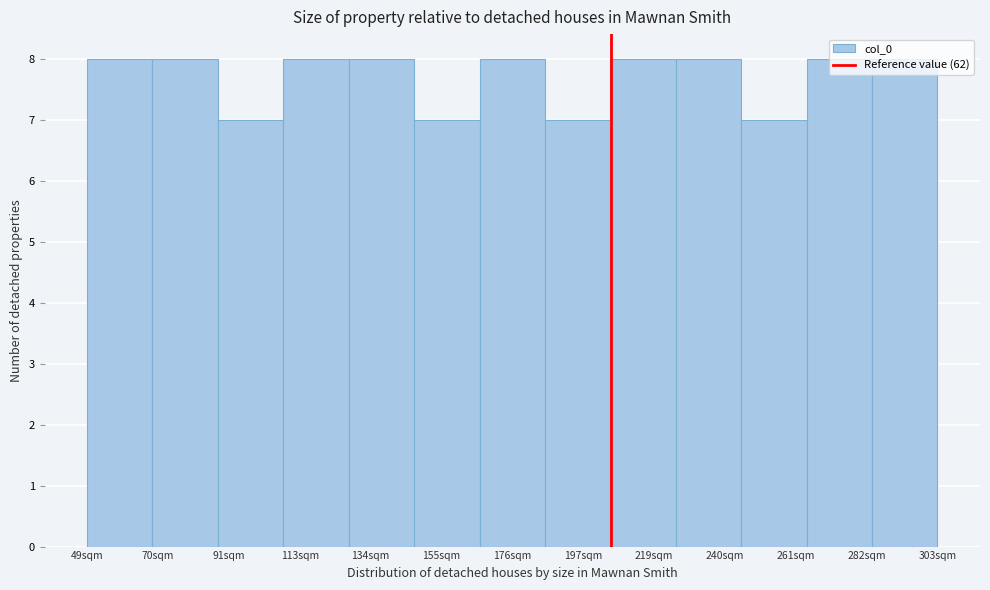

Which has a higher value, 176sqm or 261sqm?

176sqm